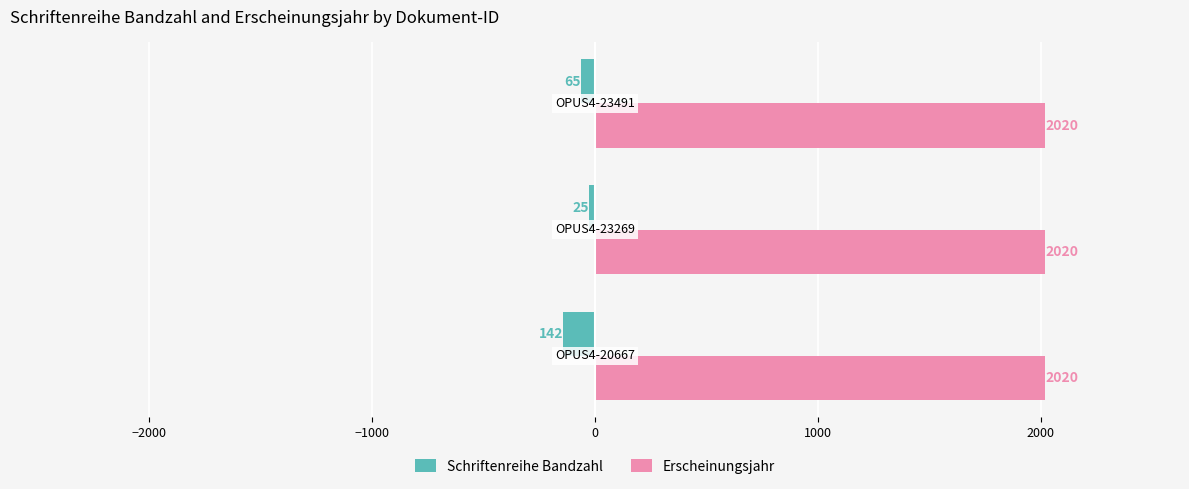

How many Schriftenreihe Bandzahl values are between -142 and -25?

3